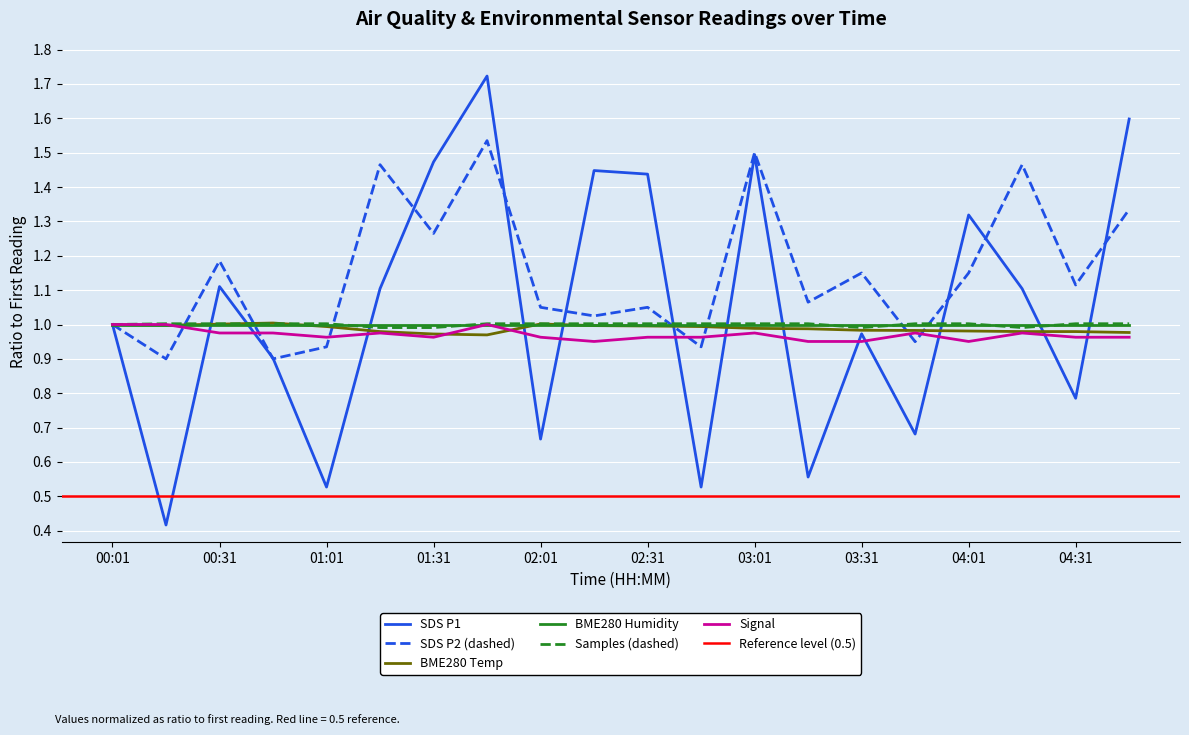

What is the sum of the SDS_P1 values at 00:46 and 04:01?

2.2